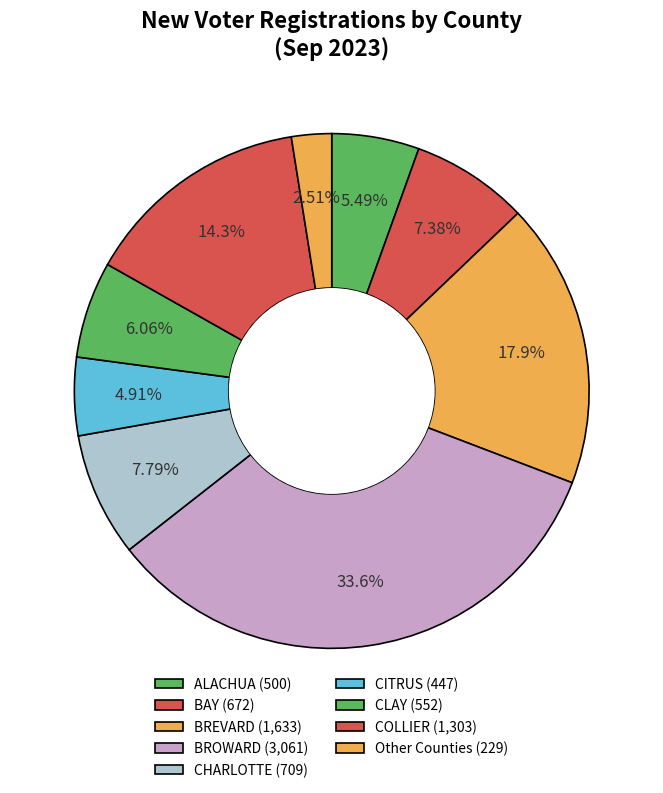

How many slices are in this pie chart?

9